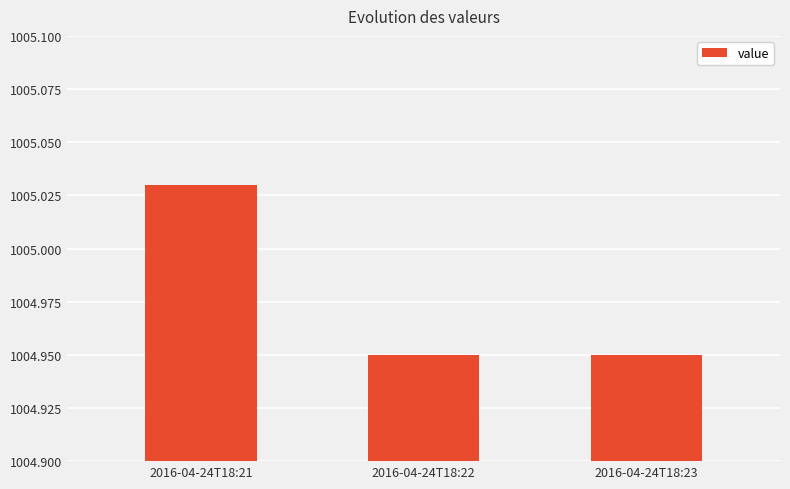

Which category has the highest value across all series?

2016-04-24T18:21